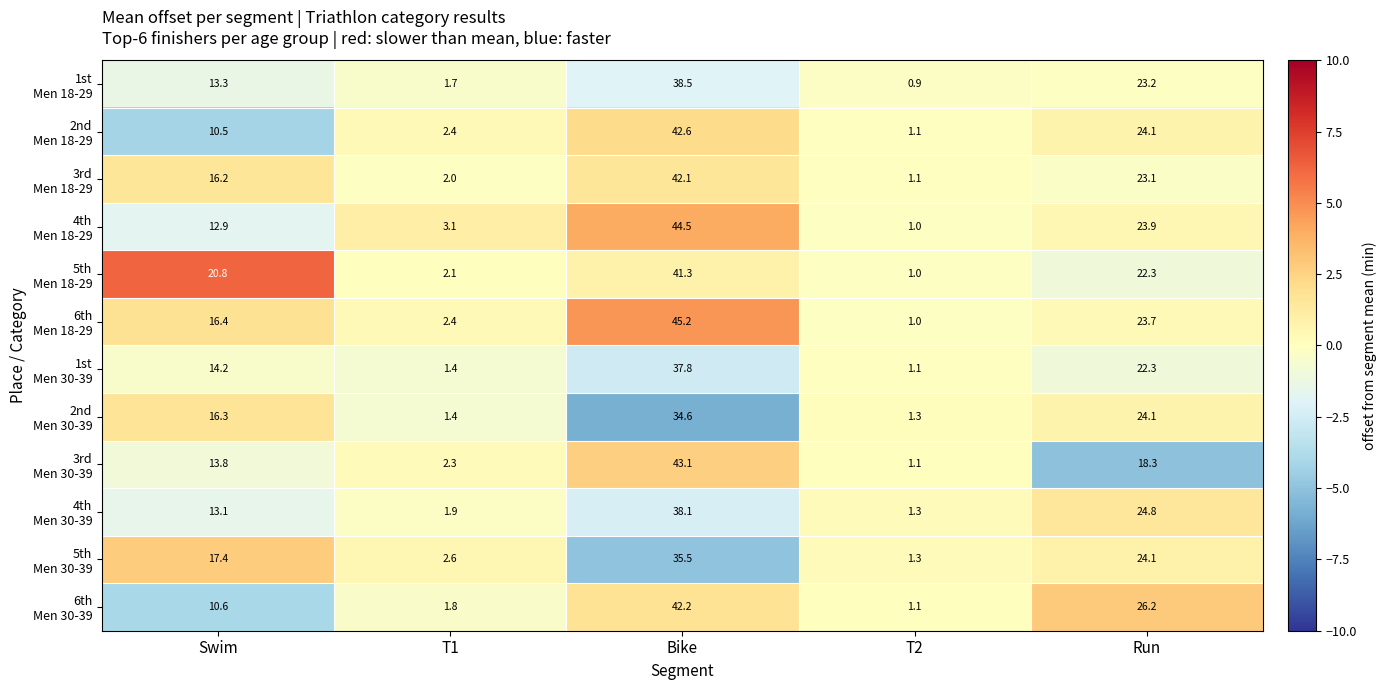

What is the smallest value displayed?

0.9